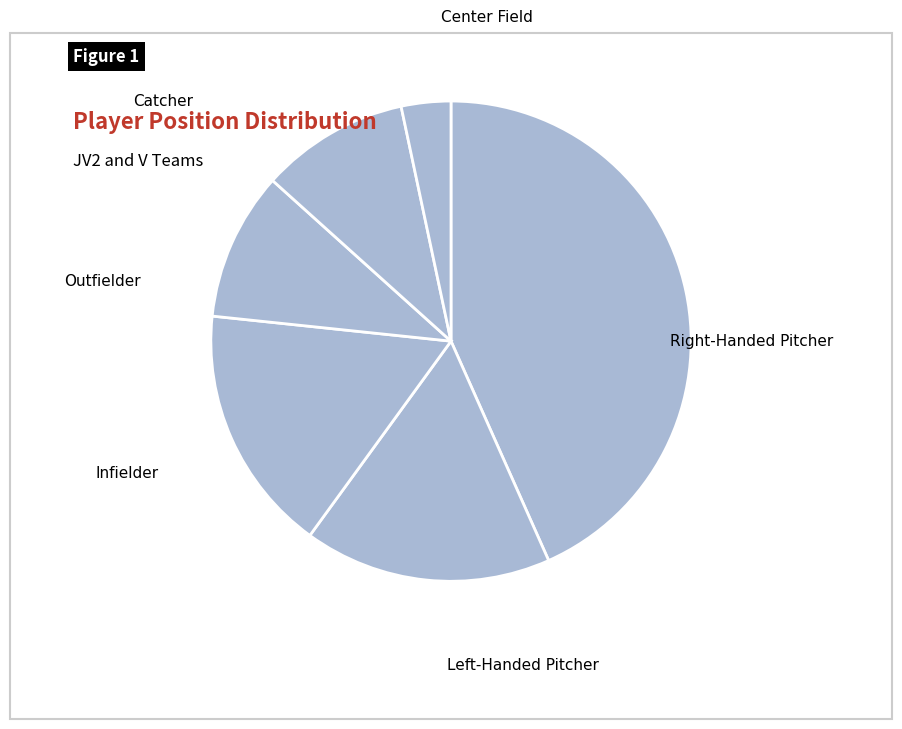

To the nearest percent, what percentage of the pie is Catcher?

10%